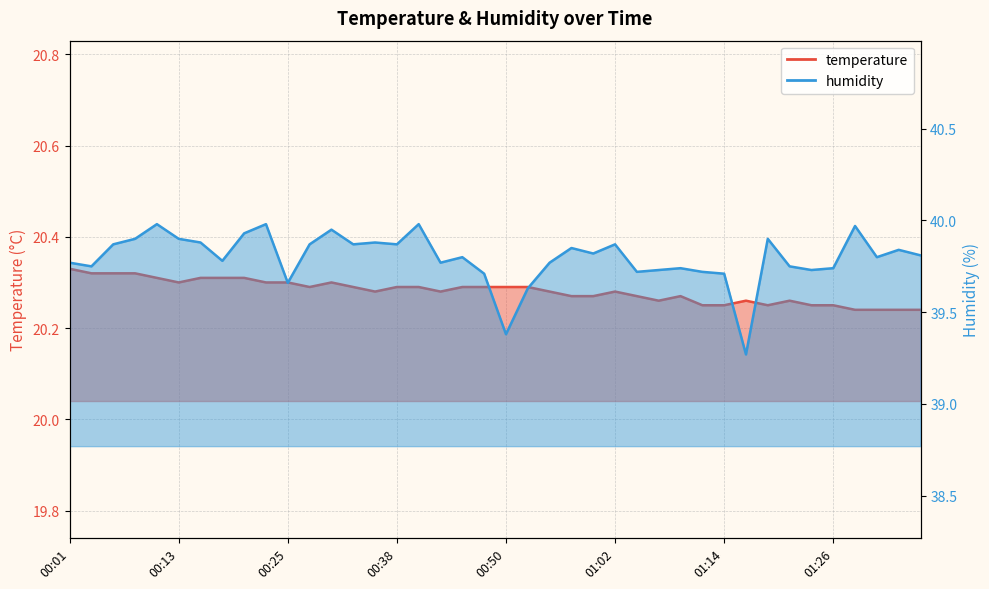

How many distinct data groups are displayed?

2